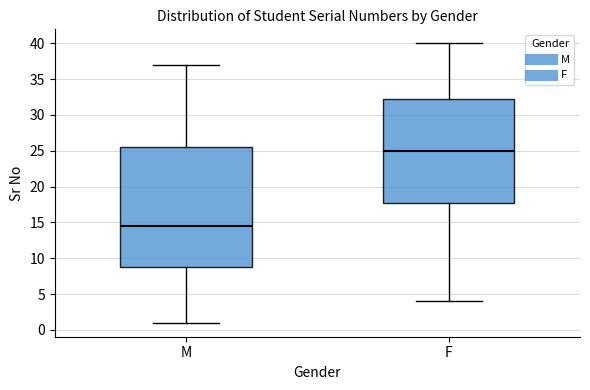

Comparing the boxes themselves (not the whiskers), which one is the tallest?

M